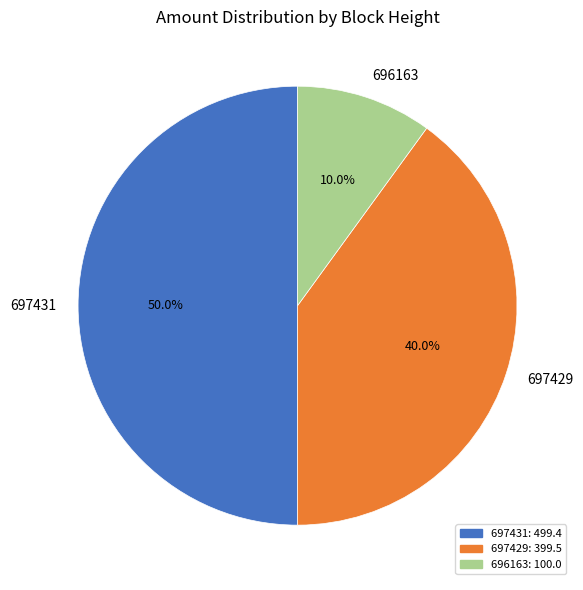

Combined, what portion of the pie is 696163 and 697431?

60.0%